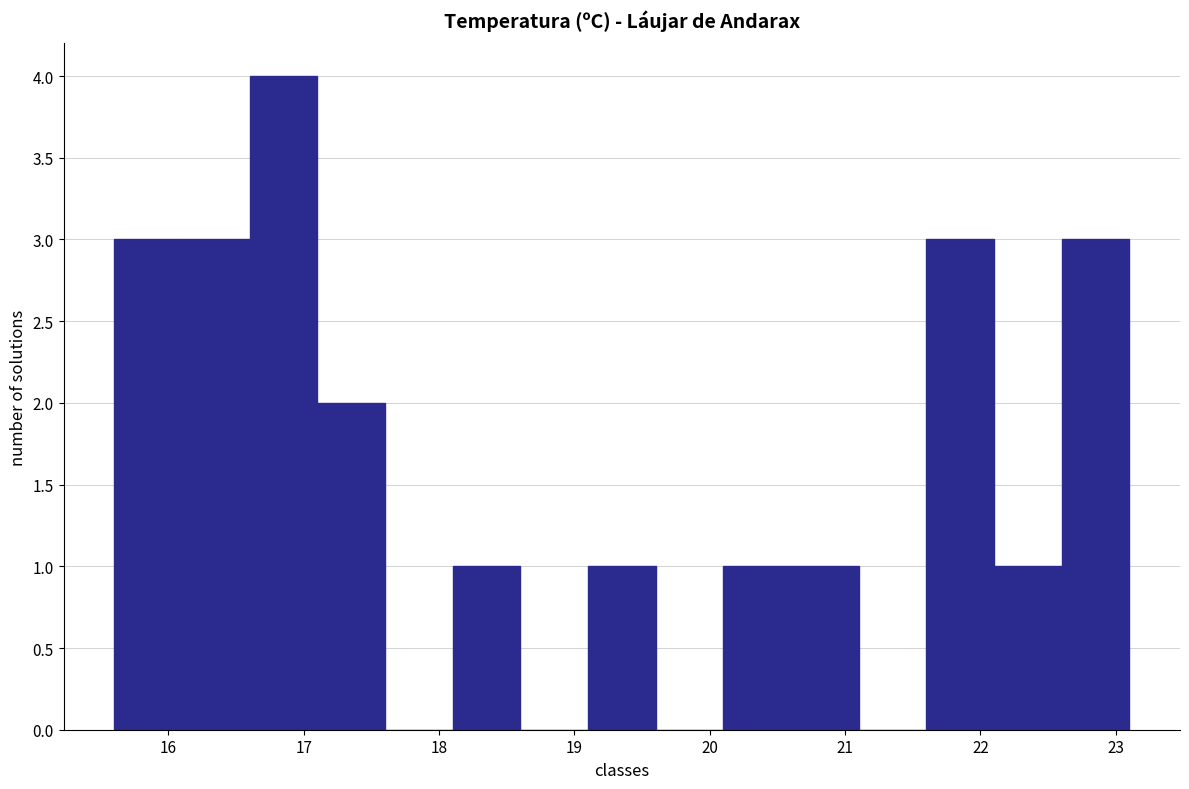

Reading left to right, transcribe this chart: for each bar, give the range it covers on the x-axis and its height. The values are not printed on the chart, so give them approximately, as read against the axis.

15.6 to 16.1: 3
16.1 to 16.6: 3
16.6 to 17.1: 4
17.1 to 17.6: 2
17.6 to 18.1: 0
18.1 to 18.6: 1
18.6 to 19.1: 0
19.1 to 19.6: 1
19.6 to 20.1: 0
20.1 to 20.6: 1
20.6 to 21.1: 1
21.1 to 21.6: 0
21.6 to 22.1: 3
22.1 to 22.6: 1
22.6 to 23.1: 3